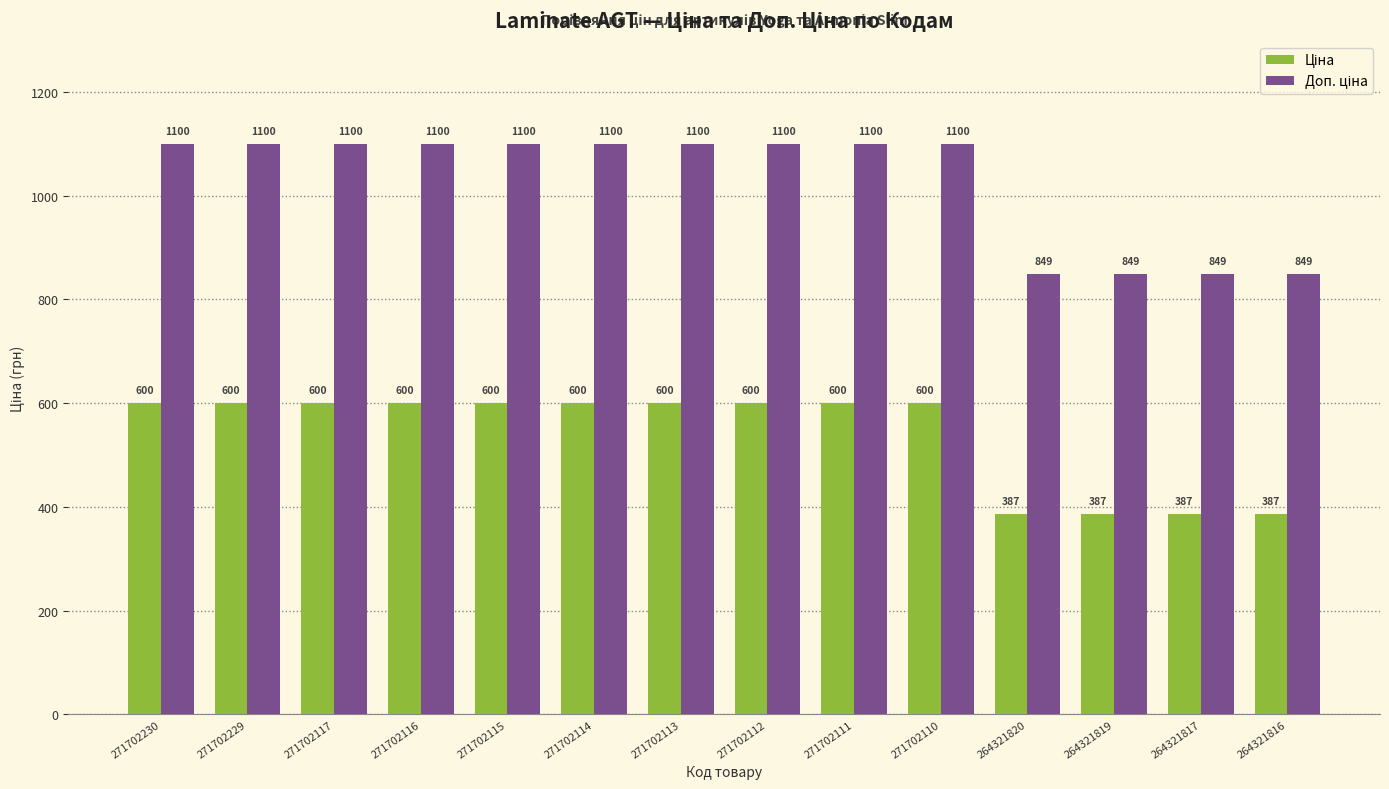

What is the maximum value shown in the chart?

1100.0